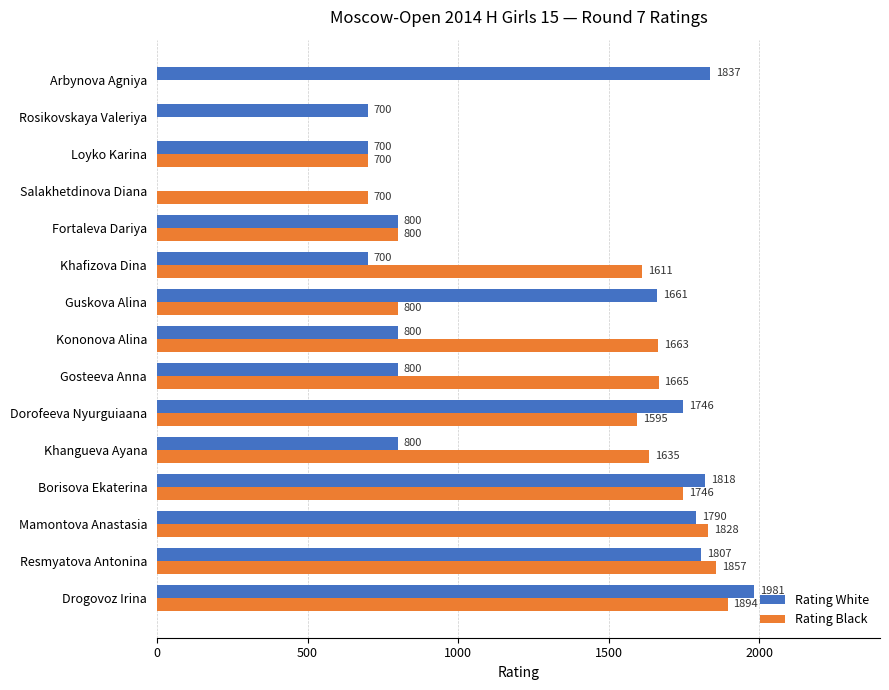

Between Kononova Alina and Loyko Karina, which series saw the biggest shift?

Rating Black